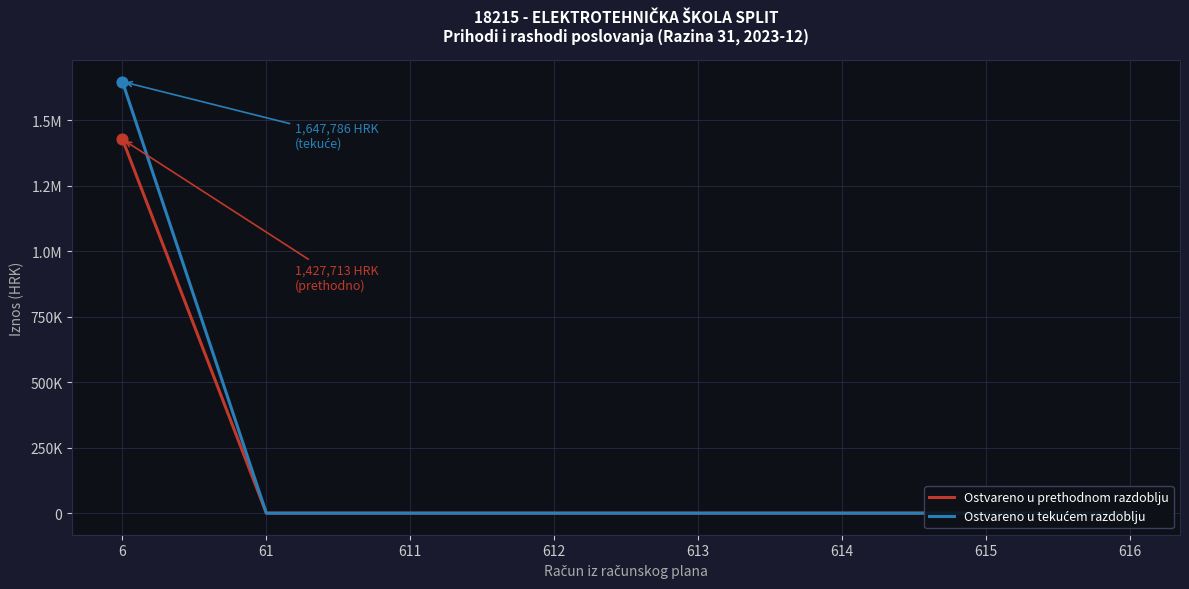

What are all the series names shown in the legend?

Ostvareno u prethodnom razdoblju, Ostvareno u tekućem razdoblju